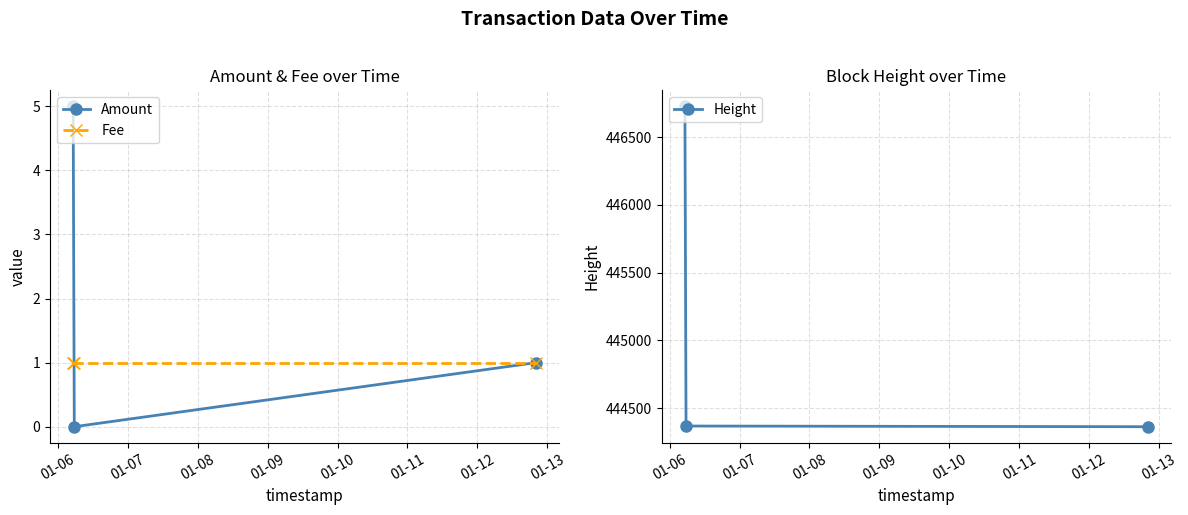

Reading left to right, transcribe all the data shown in this chart.

Amount: 5	0	1
Fee: 1	1	1
Height: 446728	444368	444363